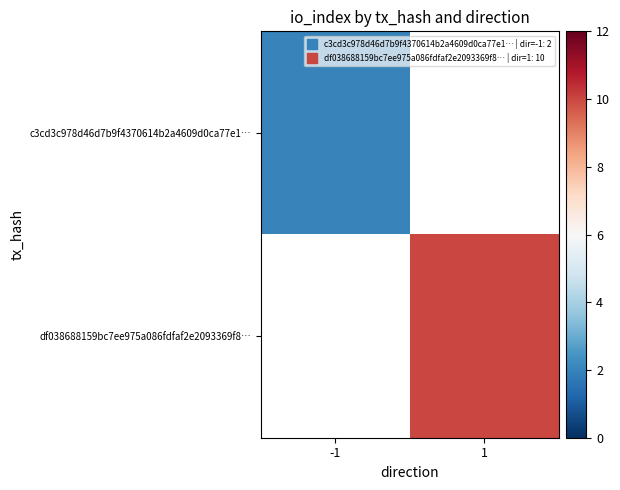

List the series in order of their peak value, lowest first.

c3cd3c978d46d7b9f4370614b2a4609d0ca77e1…, df038688159bc7ee975a086fdfaf2e2093369f8…